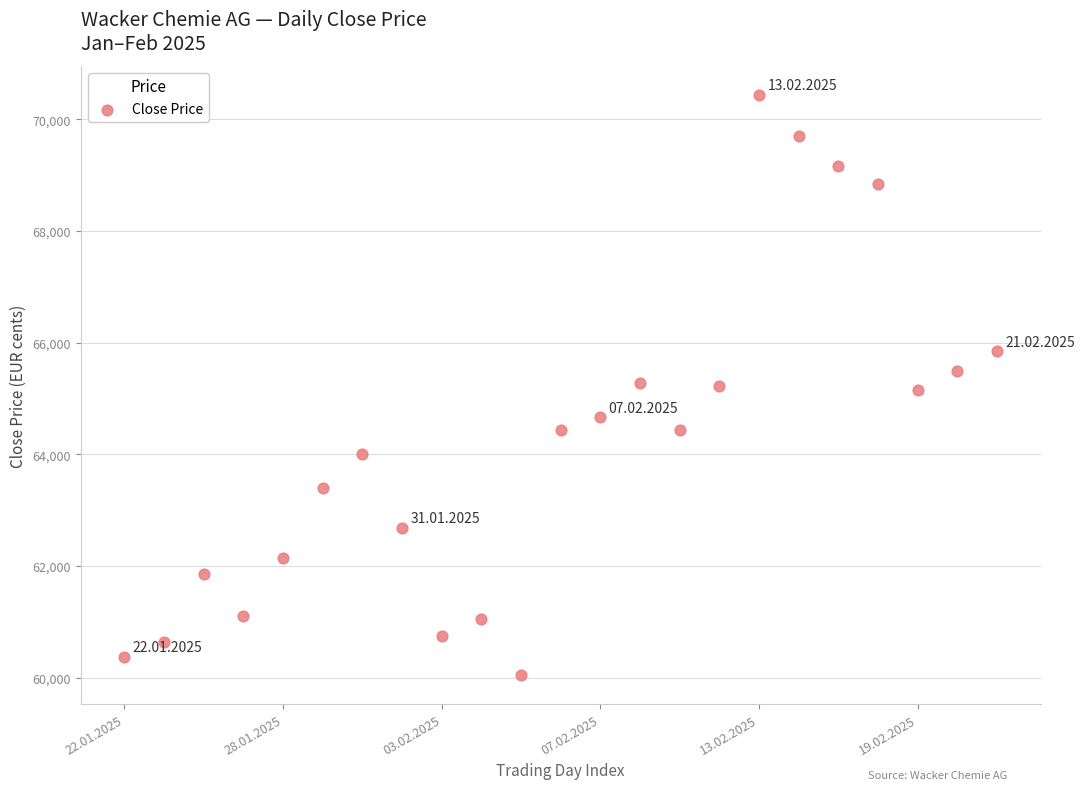

What is the range of Y values (max minus min)?

10392